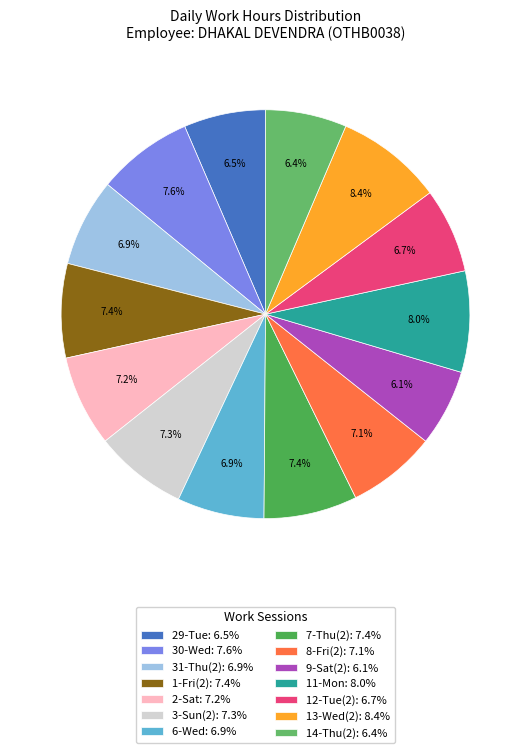

How much of the chart is everything except 31-Thu(2)?

93.1%